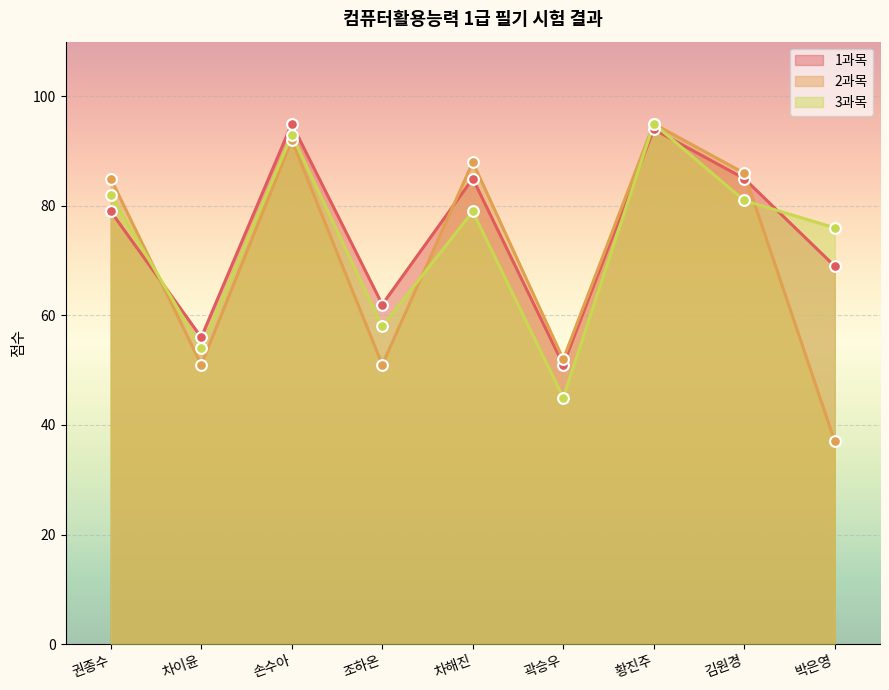

Is the value of 2과목 at 차해진 greater than the value of 1과목 at 박은영?

Yes